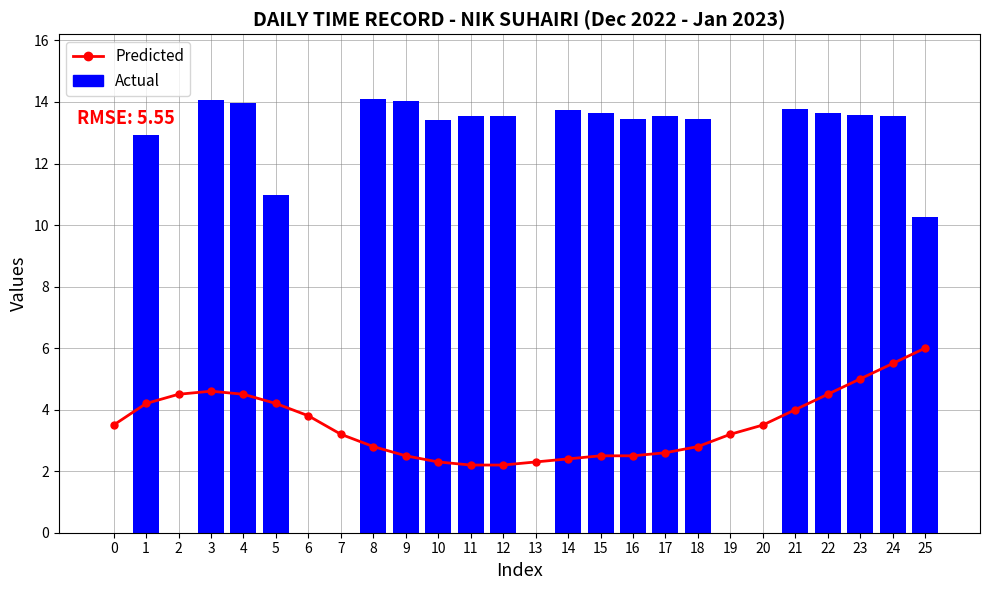

Rank the series by their maximum value, from highest to lowest.

Actual, Predicted